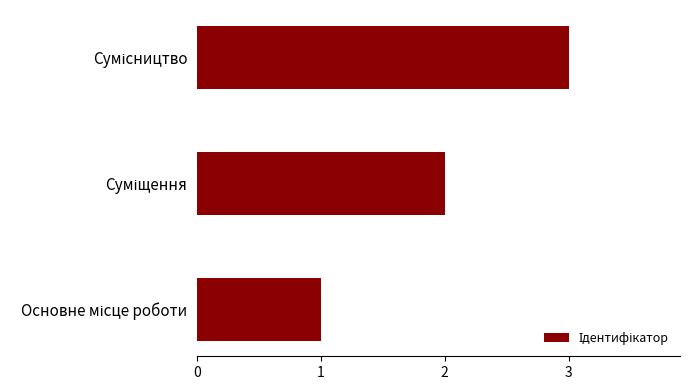

What is the maximum value shown in the chart?

3